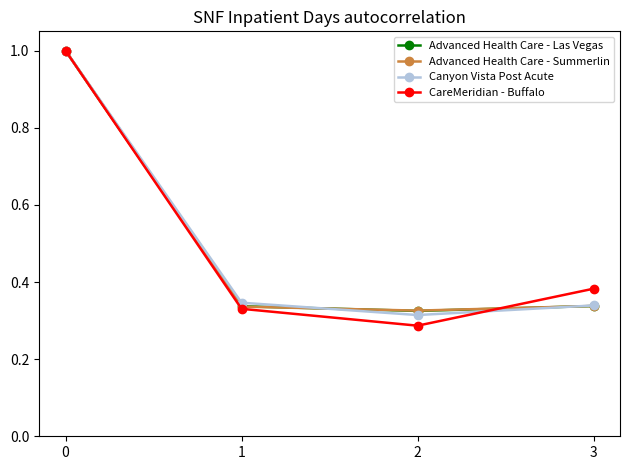

What is the total value across all series at 2?

1.3